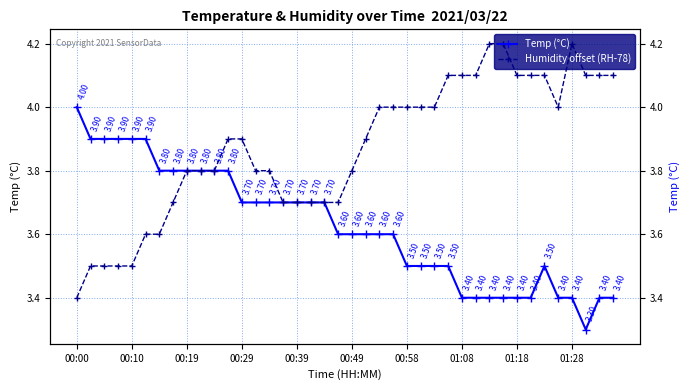

After their last crossing, which series has the higher values: Humidity offset (RH-78) or Temp (°C)?

Humidity offset (RH-78)